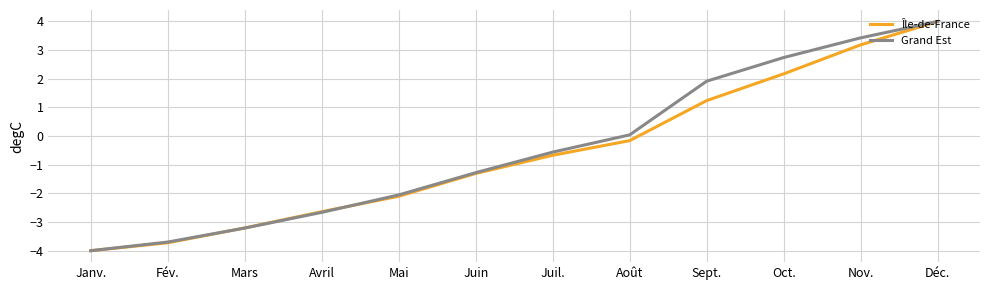

True or false: Grand Est has more than 1 interior local peaks.

False